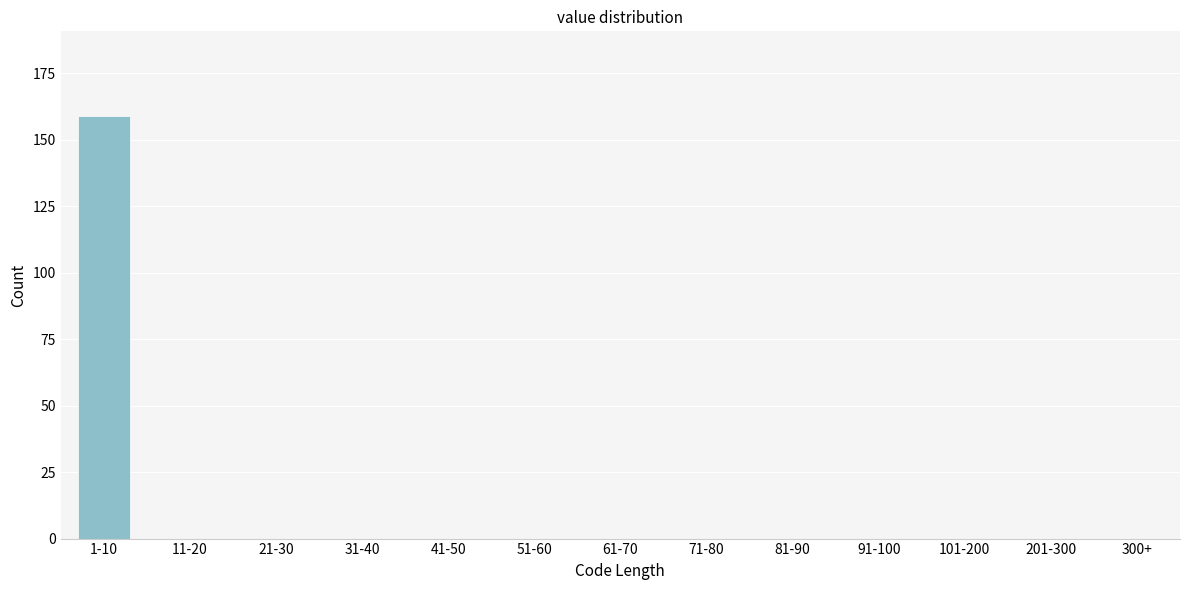

Reading right to left, transcribe all the data shown in this chart.

300+=0	201-300=0	101-200=0	91-100=0	81-90=0	71-80=0	61-70=0	51-60=0	41-50=0	31-40=0	21-30=0	11-20=0	1-10=159